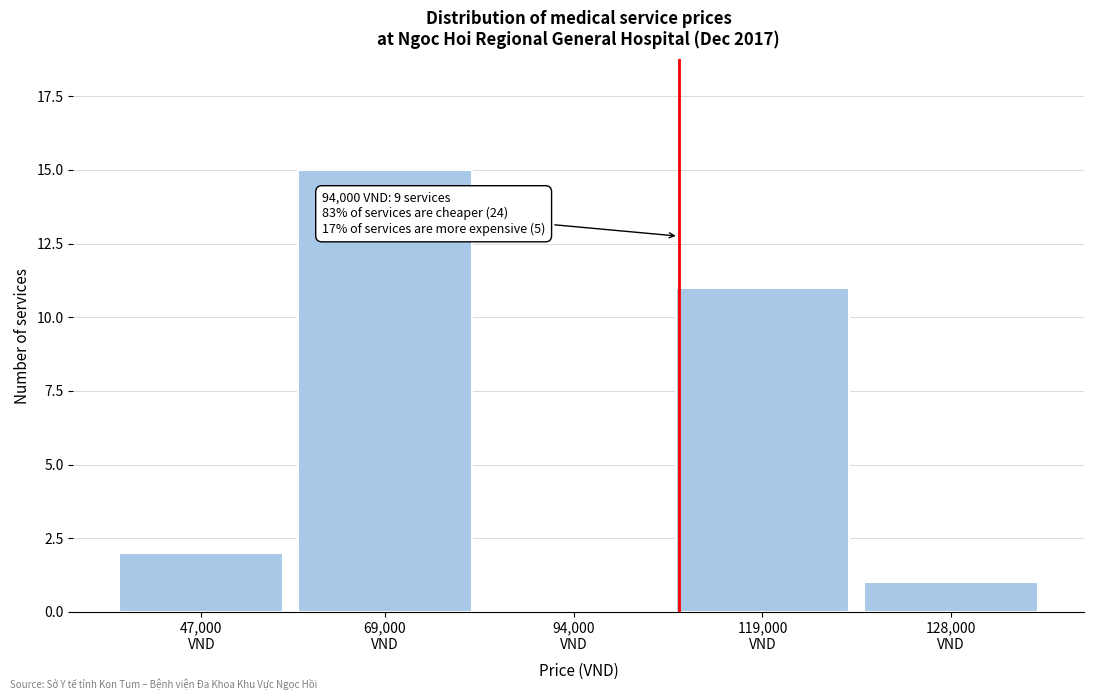

What is the sum of all values?

29